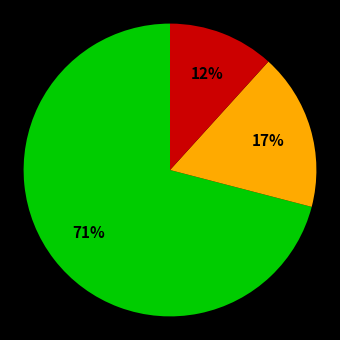

To the nearest percent, what is the difference between the largest and smallest slice percentages?

59%